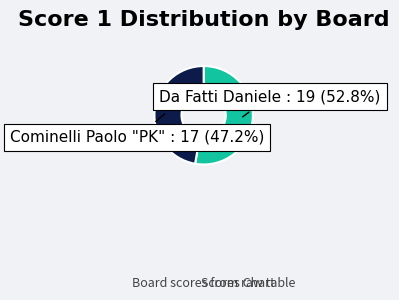

What percentage do Da Fatti Daniele and Cominelli Paolo "PK" together represent?

100.0%